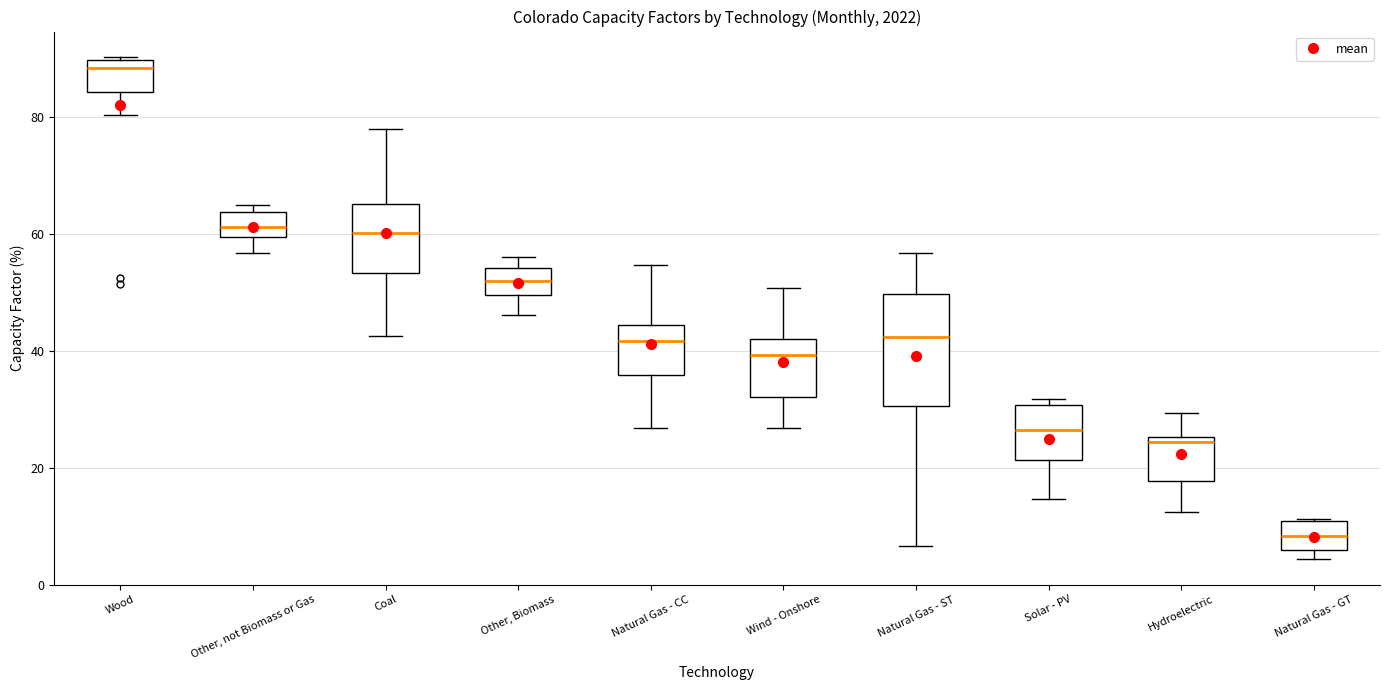

Reading left to right, transcribe this box plot: for each box, give where its median line is, the range the box spans, and where its two whiskers end, as read against the y-axis. The values are not printed on the chart, so give them approximately, as read against the axis.

Wood: median 88, box 84 to 90, whiskers 80 to 90
Other, not Biomass or Gas: median 62, box 60 to 64, whiskers 56 to 66
Coal: median 60, box 54 to 66, whiskers 42 to 78
Other, Biomass: median 52, box 50 to 54, whiskers 46 to 56
Natural Gas - CC: median 42, box 36 to 44, whiskers 26 to 54
Wind - Onshore: median 40, box 32 to 42, whiskers 26 to 50
Natural Gas - ST: median 42, box 30 to 50, whiskers 6 to 56
Solar - PV: median 26, box 22 to 30, whiskers 14 to 32
Hydroelectric: median 24, box 18 to 26, whiskers 12 to 30
Natural Gas - GT: median 8, box 6 to 10, whiskers 4 to 12